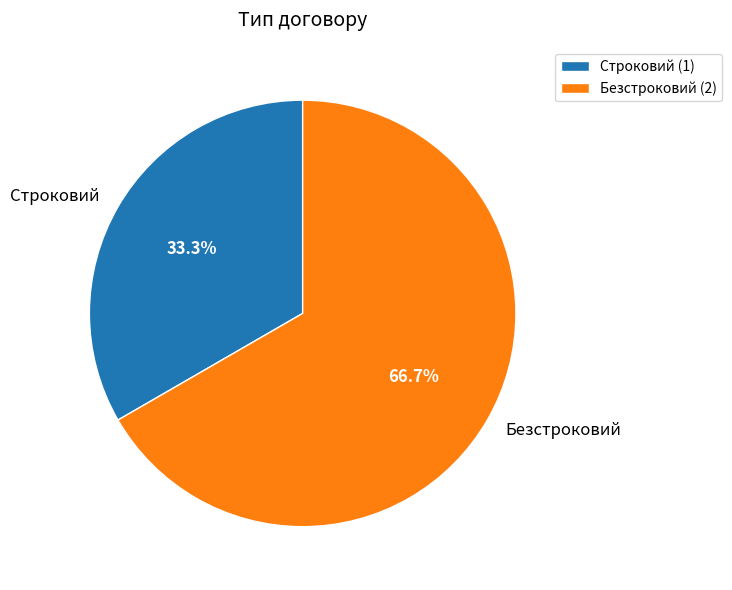

To the nearest percent, what is the difference between the largest and smallest slice percentages?

33%